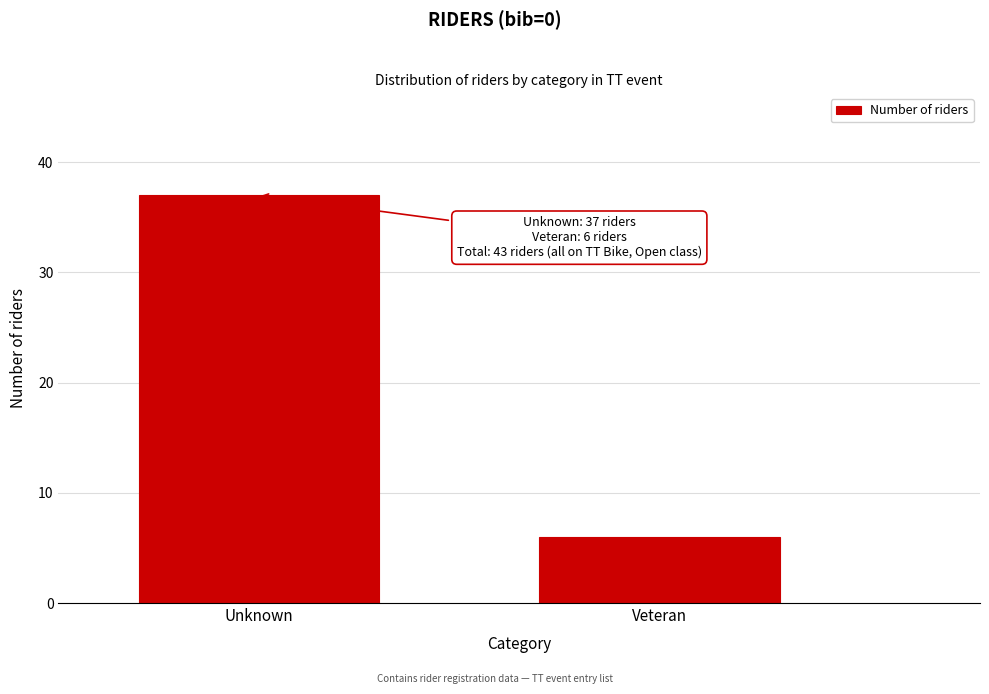

Reading left to right, extract all data points from this chart.

Unknown=37	Veteran=6